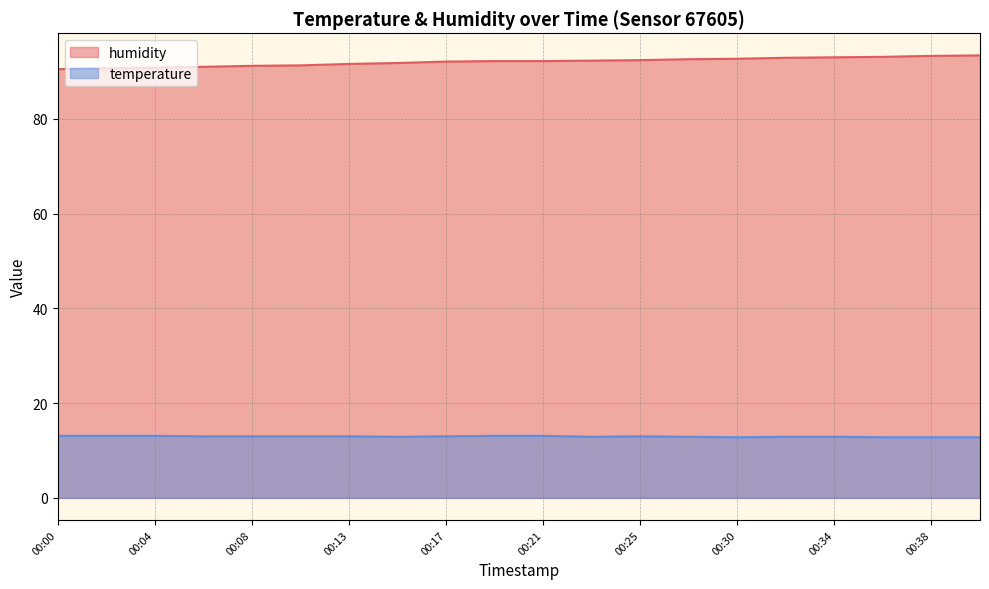

Count the number of categories in the chart.

20